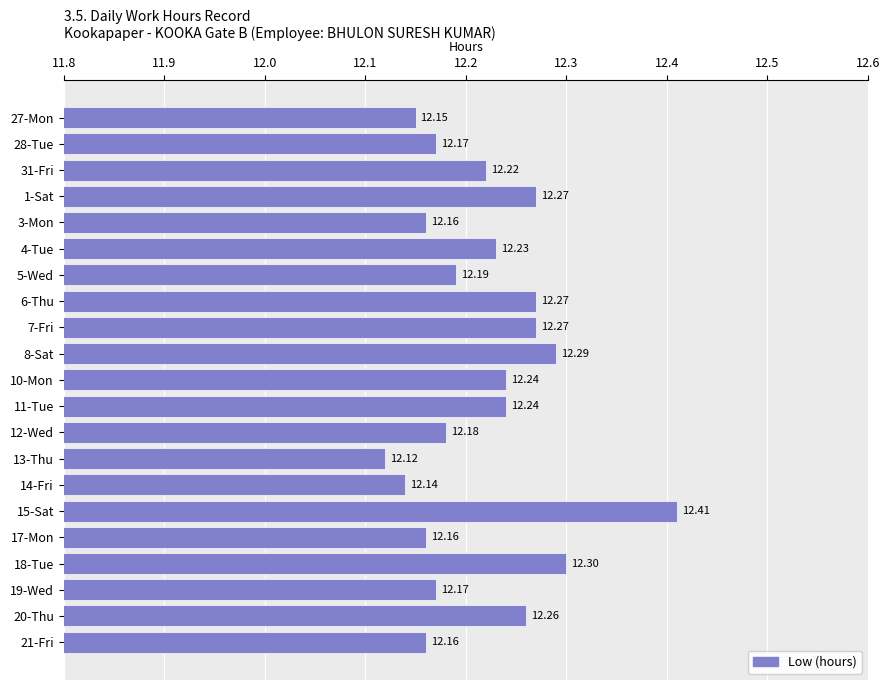

What is the difference between the maximum and minimum values?

0.3